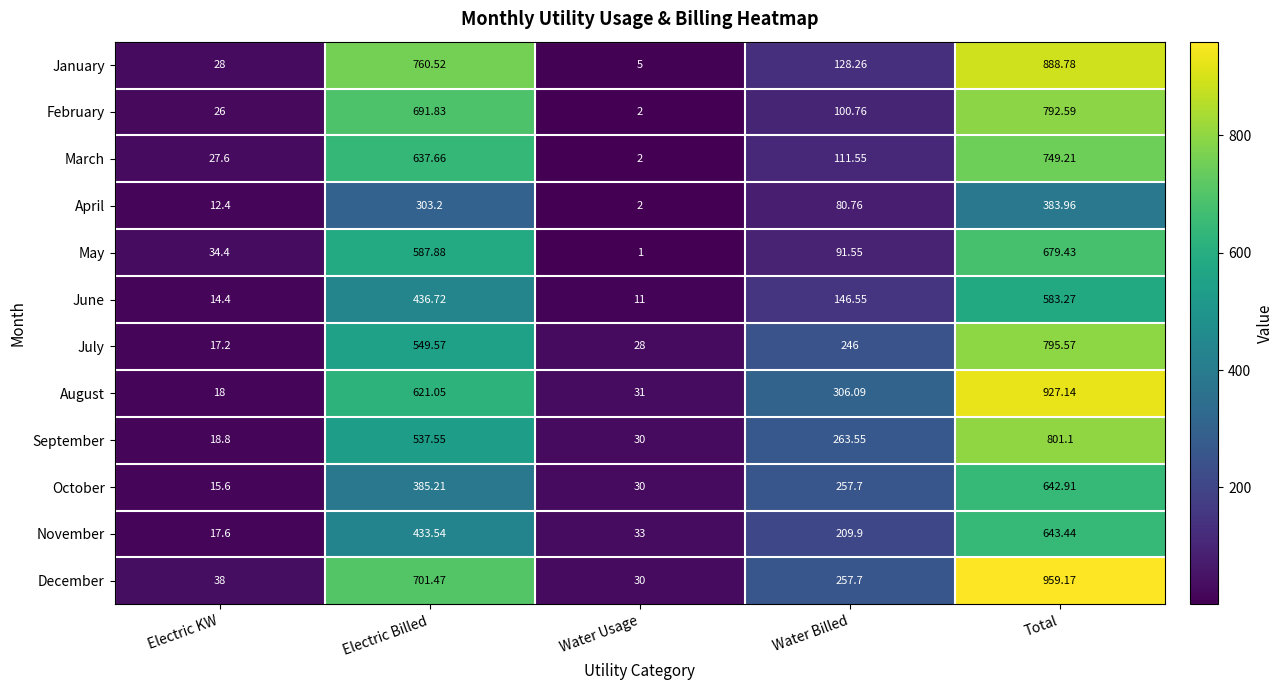

Which series has the widest spread of values?

December